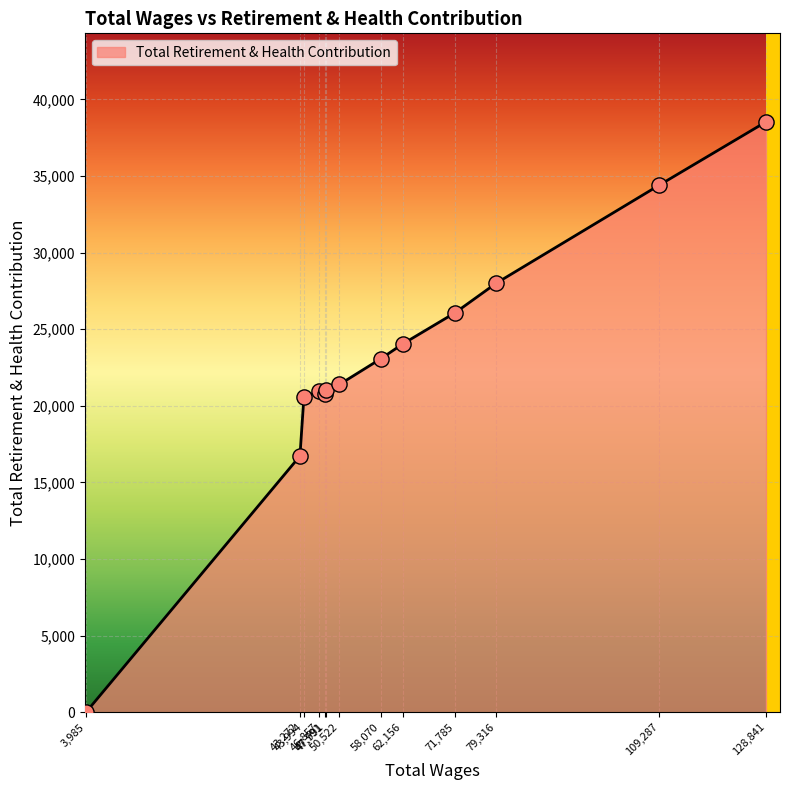

What is the maximum value shown in the chart?

38528